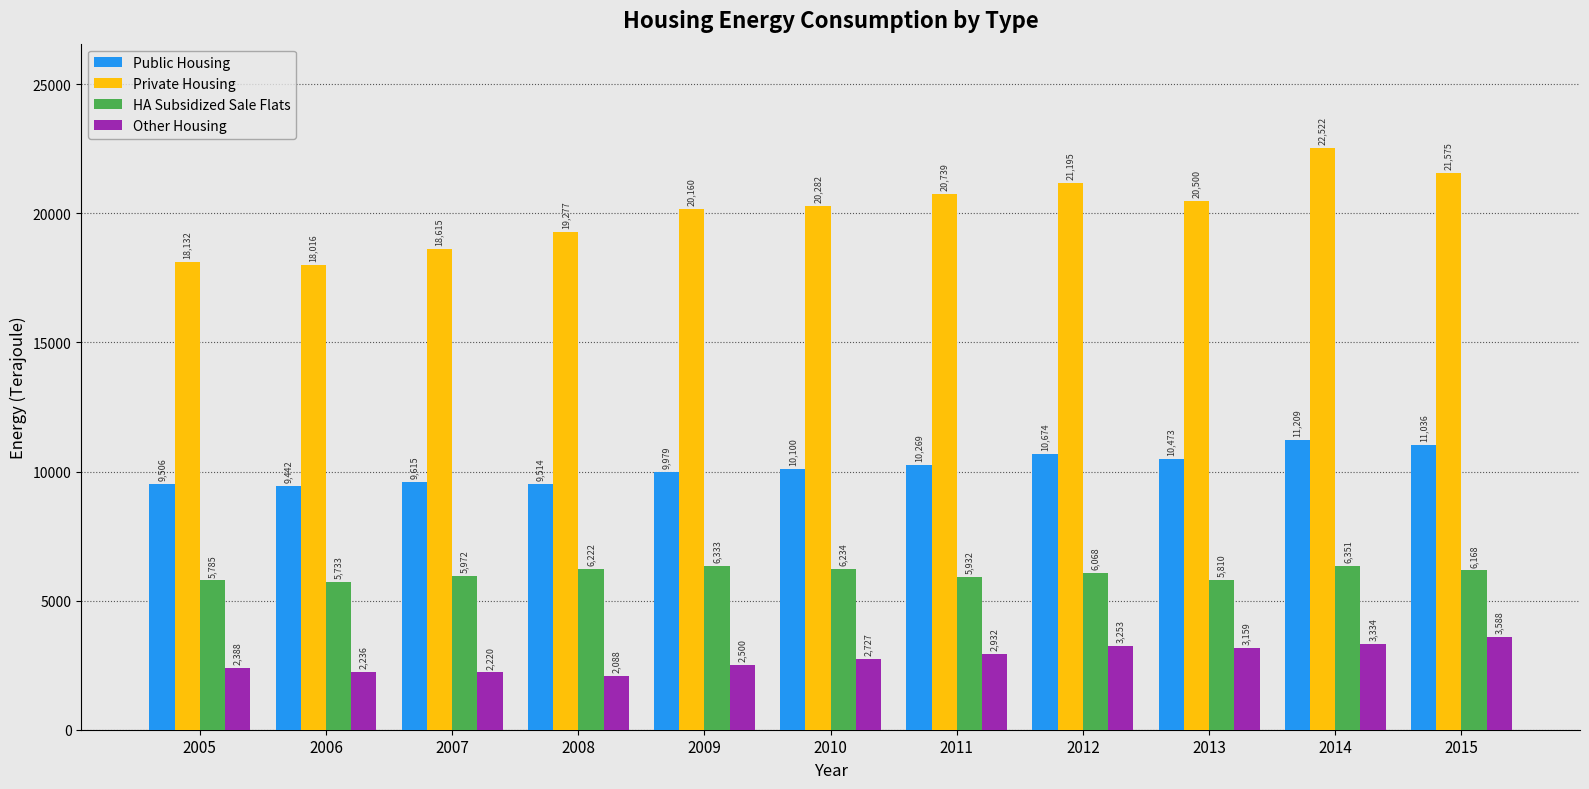

What are all the series names shown in the legend?

Public Housing, Private Housing, HA Subsidized Sale Flats, Other Housing